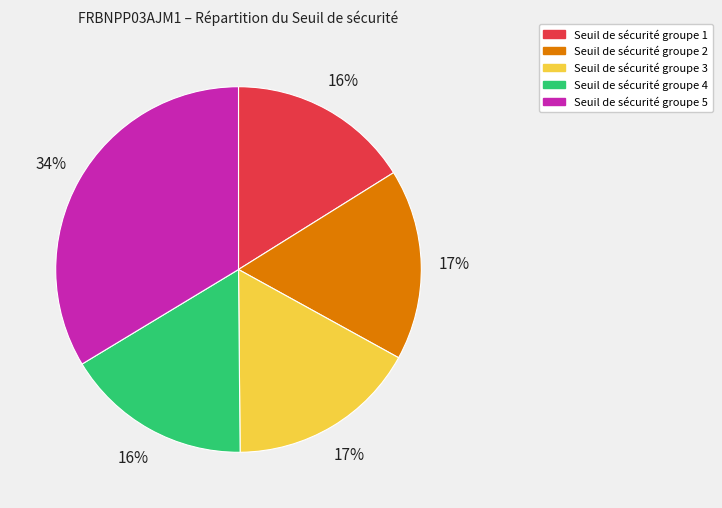

Combined, do Seuil de sécurité groupe 4 and Seuil de sécurité groupe 1 account for over 50%?

No